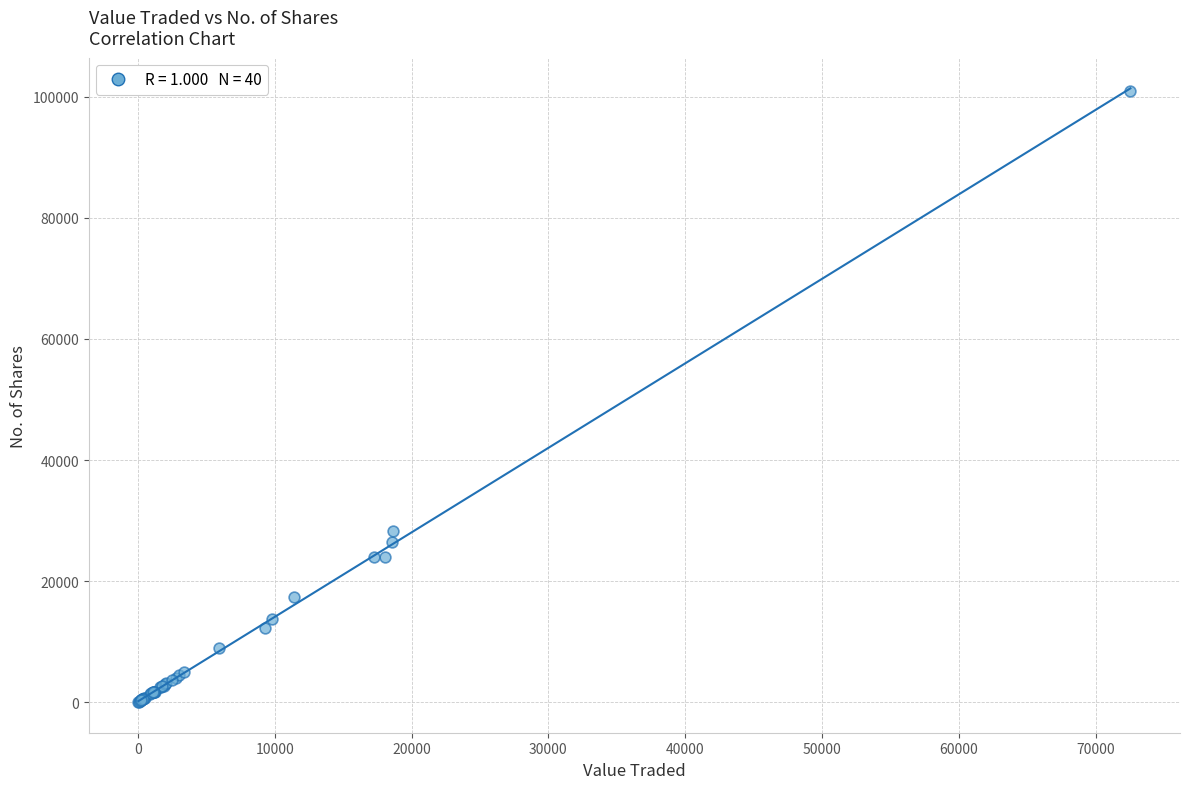

What Y value in the scatter plot is closest to 50481?

28252